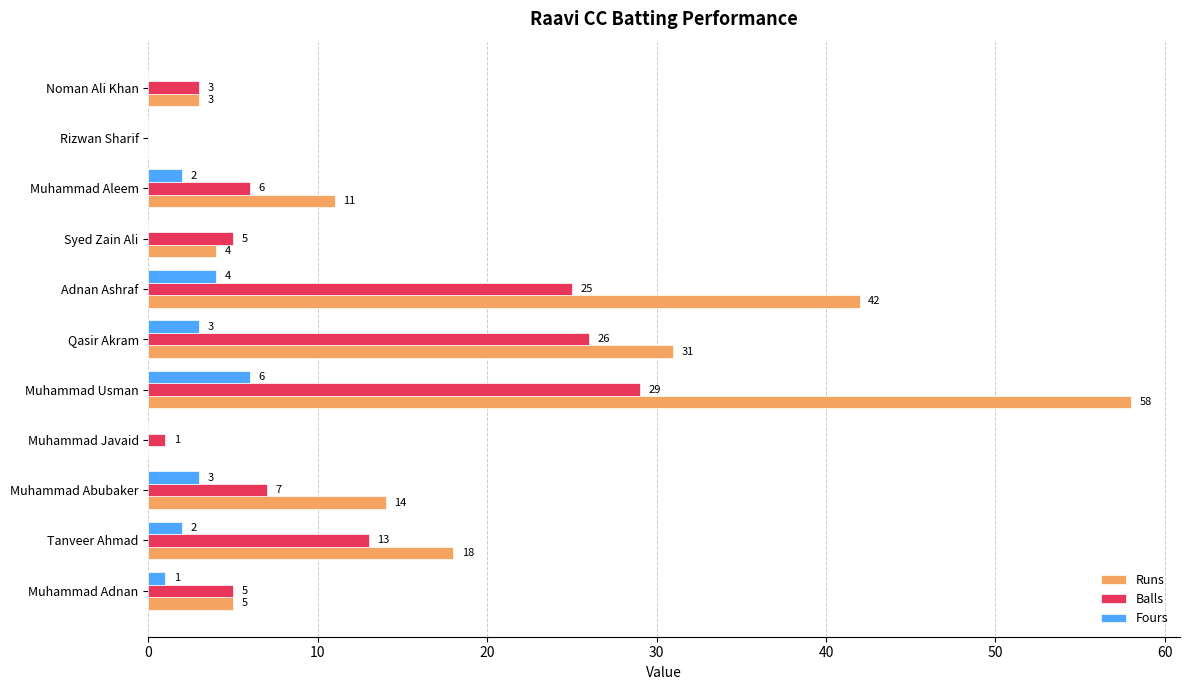

What is the greatest value displayed?

58